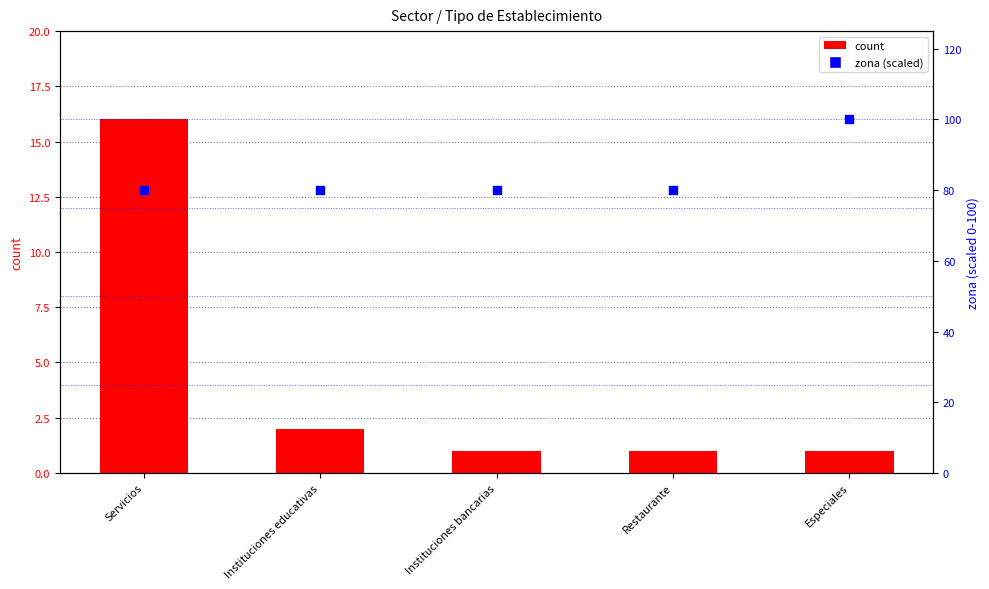

Which series contains the highest Y value?

zona (scaled)